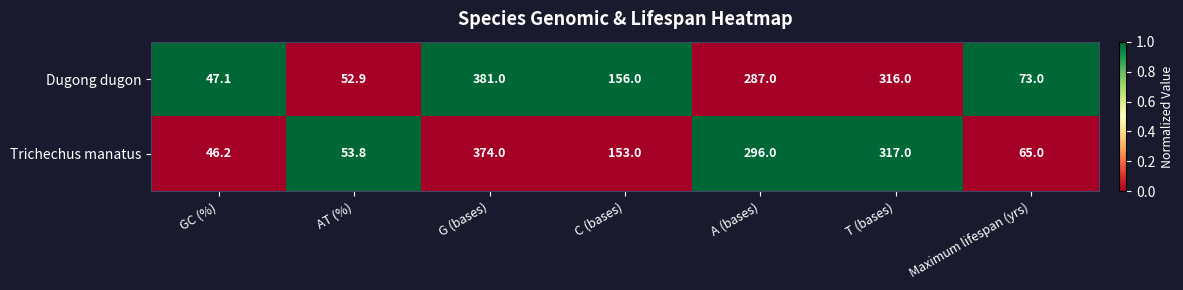

Which series has the widest spread of values?

Dugong dugon